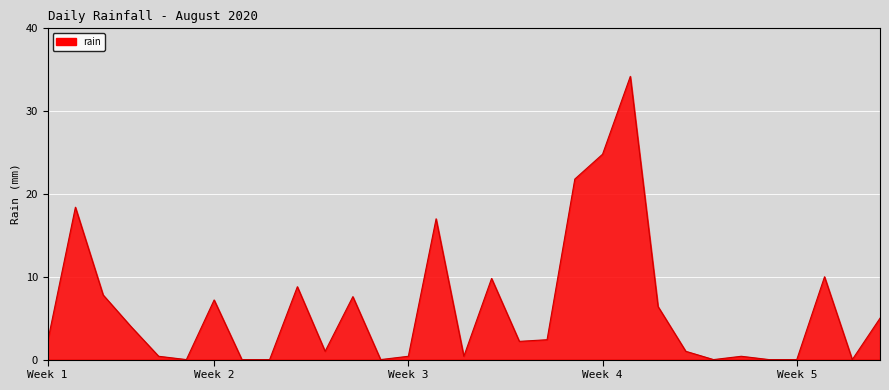

What is the greatest value displayed?

34.2